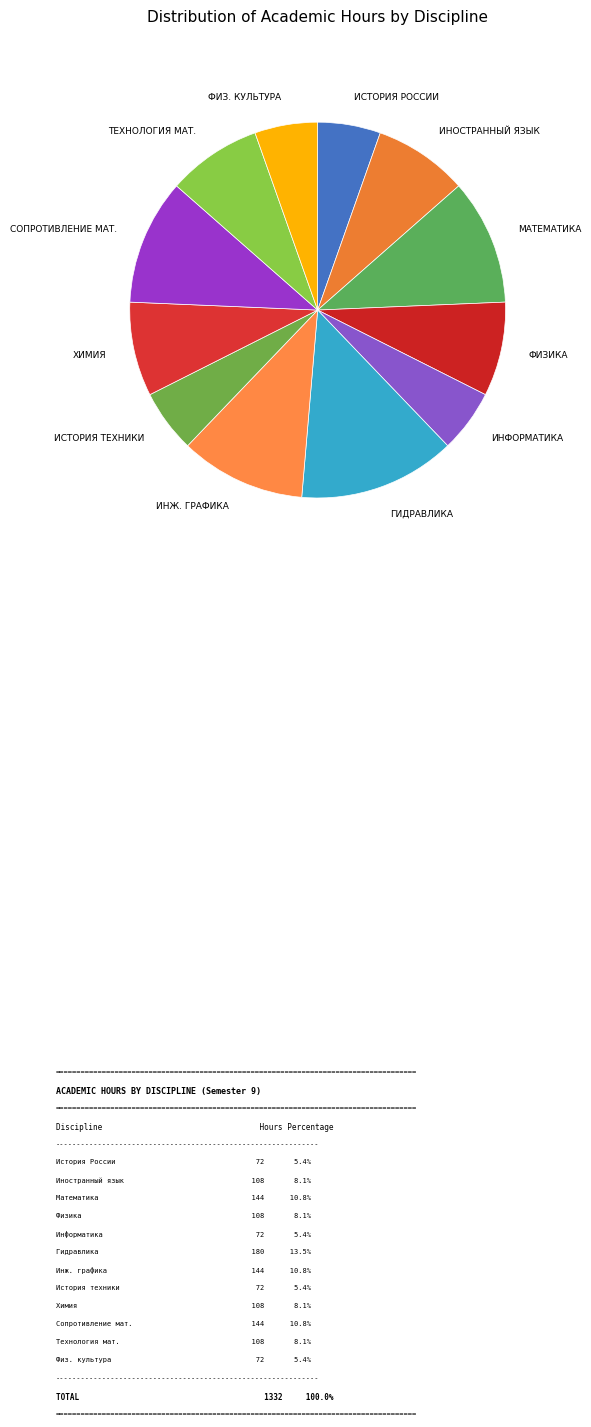

How many slices are in this pie chart?

12